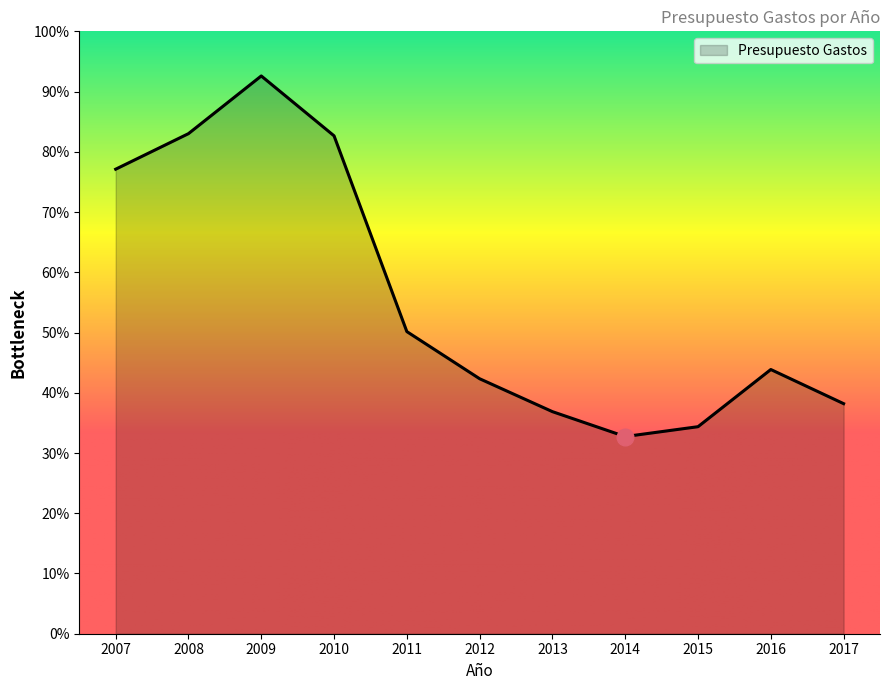

List the labels in order of value, smallest first.

2014, 2015, 2013, 2017, 2012, 2016, 2011, 2007, 2010, 2008, 2009